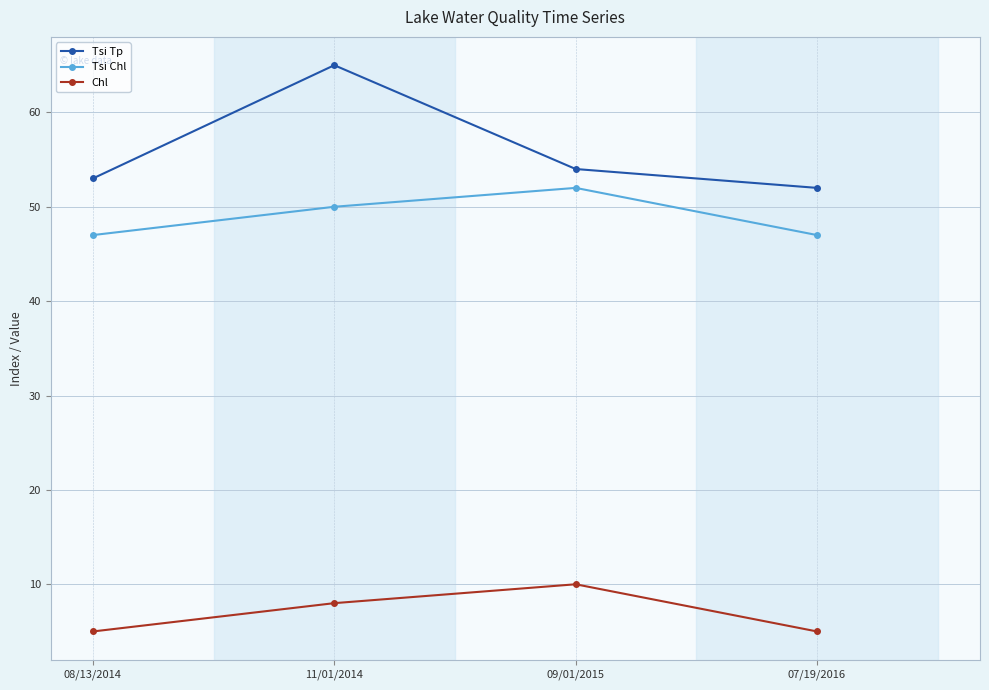

Reading left to right, extract all data points from this chart.

Tsi Tp: 53	65	54	52
Tsi Chl: 47	50	52	47
Chl: 5	8	10	5